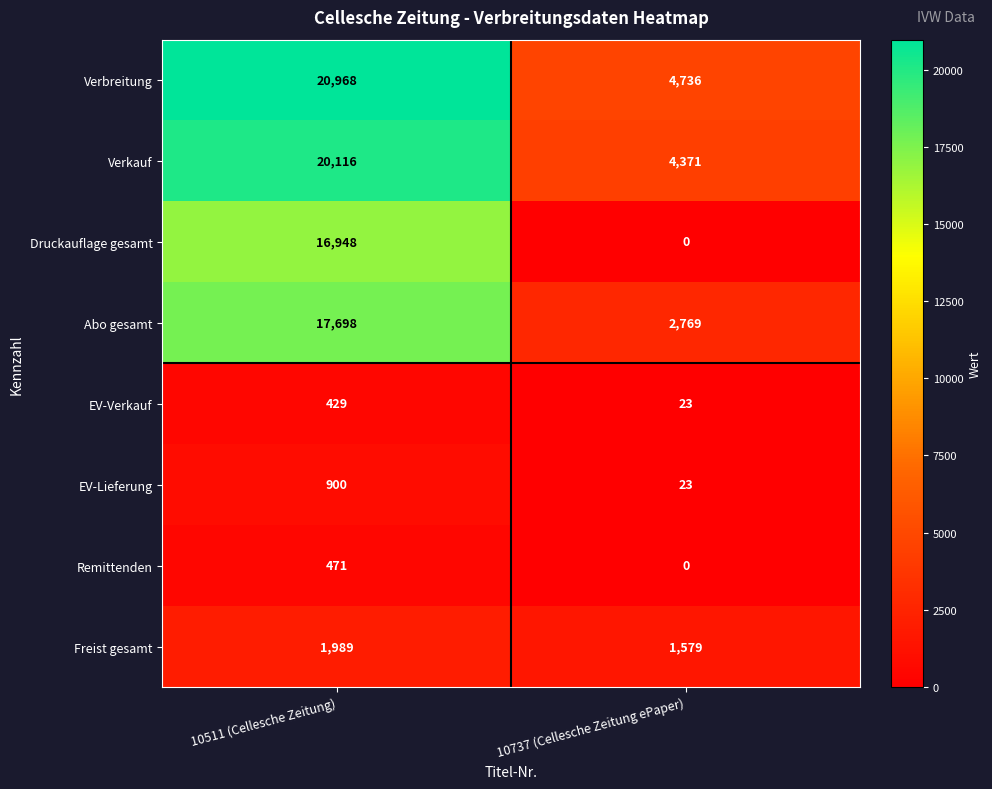

Which series has the largest total across all categories?

Verbreitung